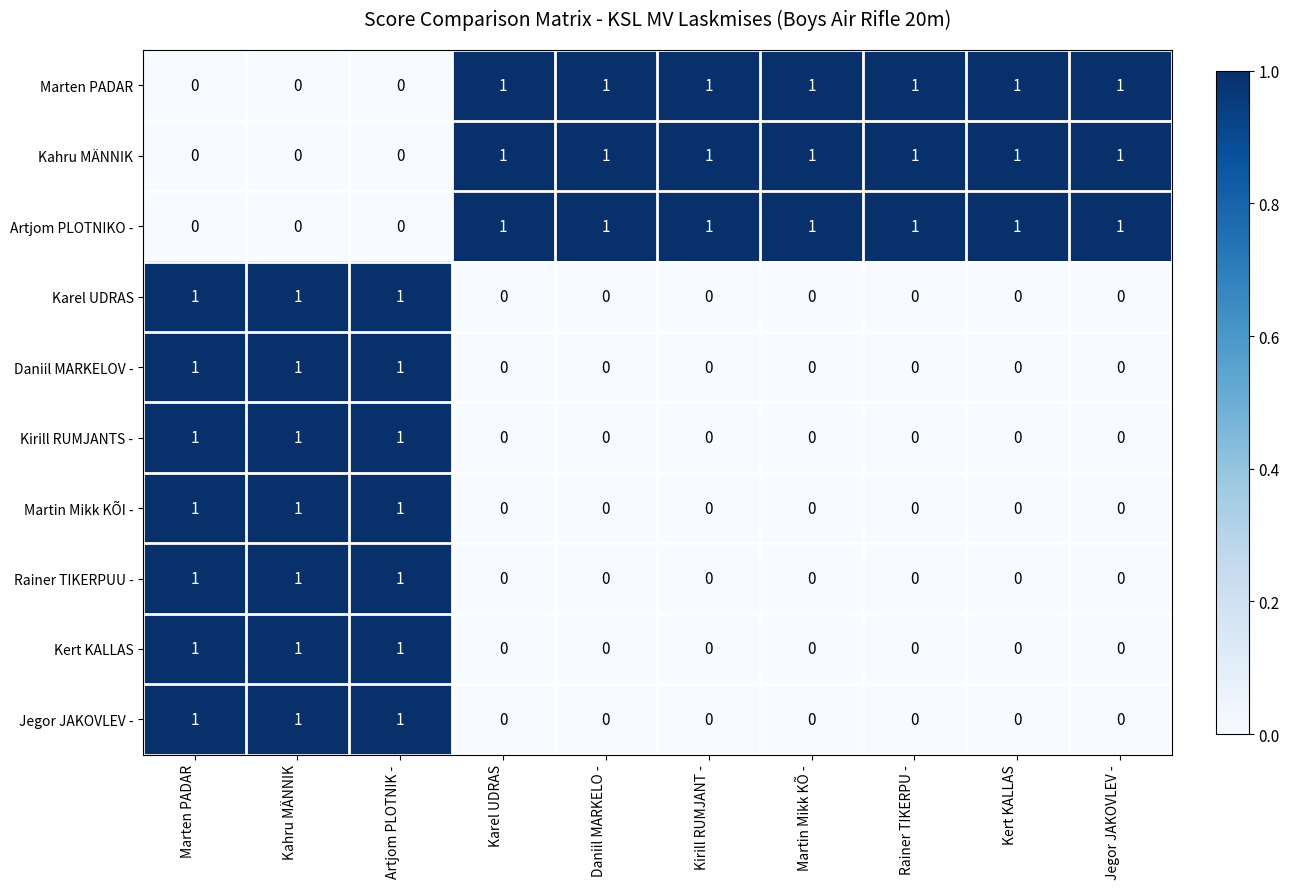

How many Daniil MARKELOV - values are between 0 and 1?

10